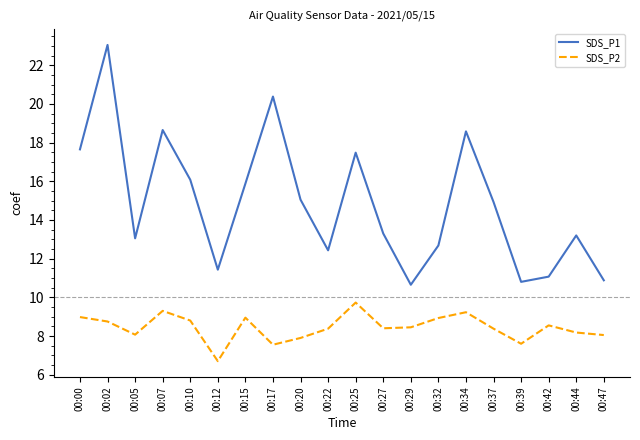

What is the maximum value shown in the chart?

23.1